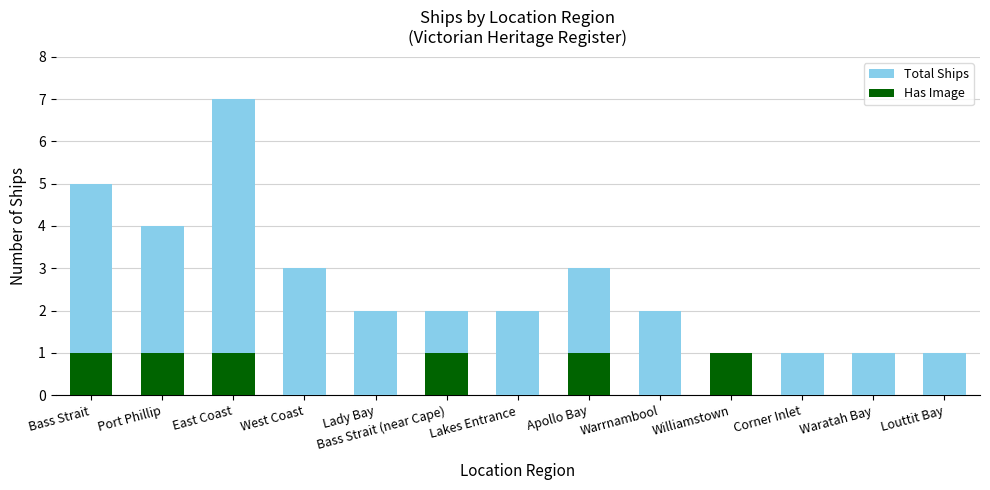

Reading left to right, transcribe all the data shown in this chart.

Total Ships: Bass Strait=5	Port Phillip=4	East Coast=7	West Coast=3	Lady Bay=2	Bass Strait (near Cape)=2	Lakes Entrance=2	Apollo Bay=3	Warrnambool=2	Williamstown=1	Corner Inlet=1	Waratah Bay=1	Louttit Bay=1
Has Image: Bass Strait=1	Port Phillip=1	East Coast=1	West Coast=0	Lady Bay=0	Bass Strait (near Cape)=1	Lakes Entrance=0	Apollo Bay=1	Warrnambool=0	Williamstown=1	Corner Inlet=0	Waratah Bay=0	Louttit Bay=0